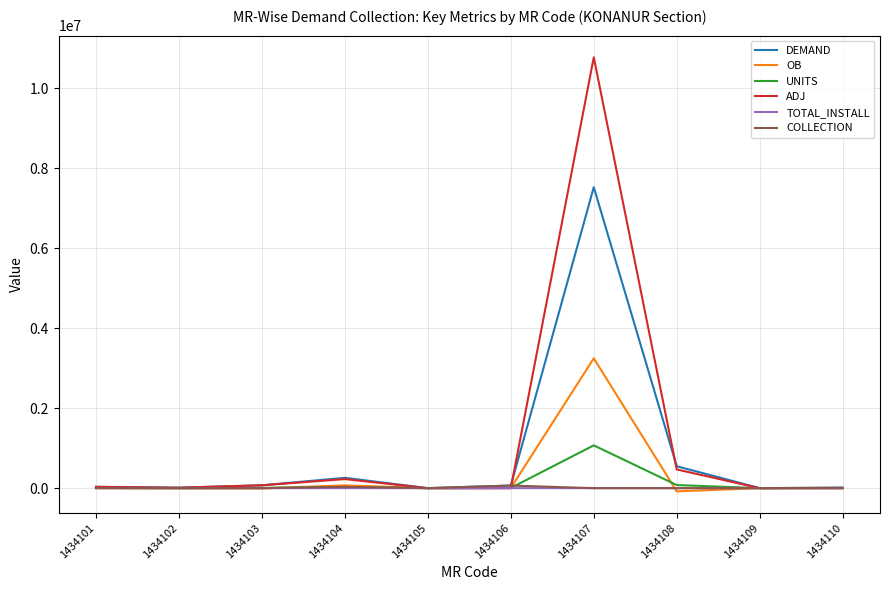

Between 1434104 and 1434107, which series saw the biggest shift?

ADJ